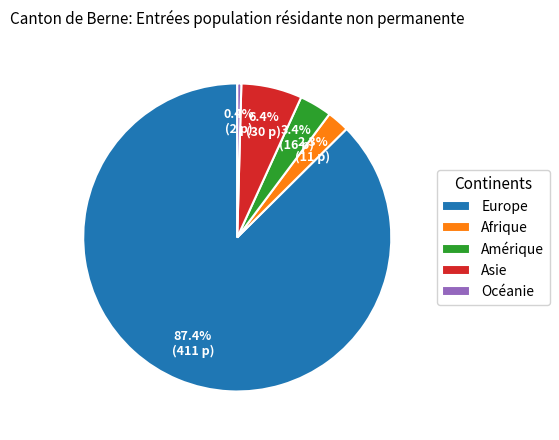

Approximately how many times larger is the value at Afrique compared to Amérique?

0.7